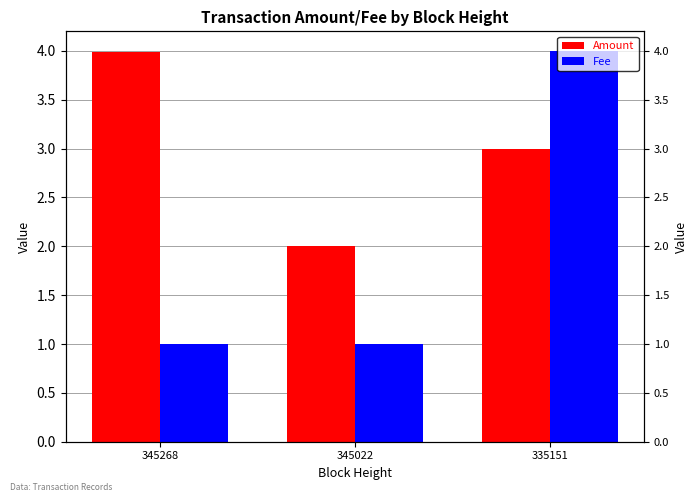

What is the sum of the Amount values at 335151 and 345022?

5.0